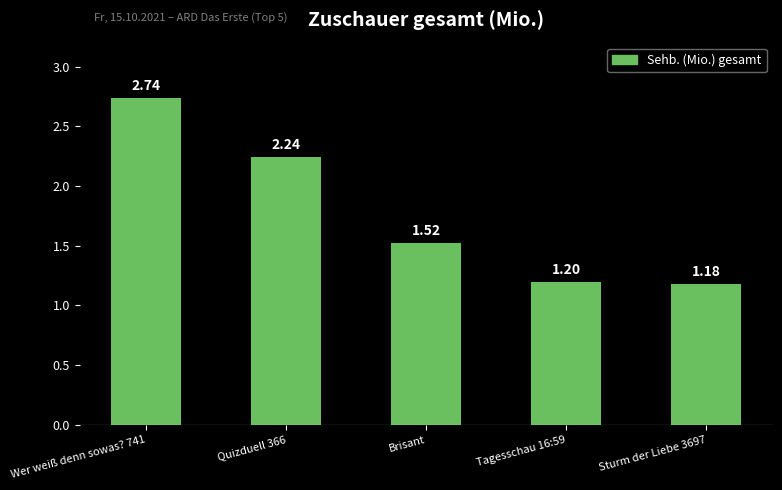

Rank the categories by value from lowest to highest.

Sturm der Liebe 3697, Tagesschau 16:59, Brisant, Quizduell 366, Wer weiß denn sowas? 741